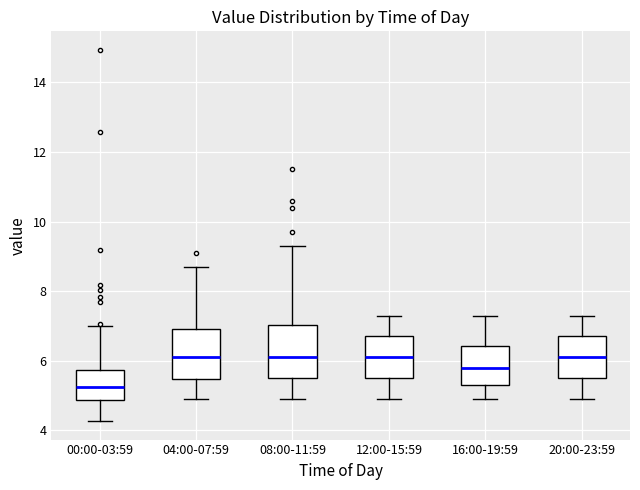

Reading left to right, transcribe this box plot: for each box, give where its median line is, the range the box spans, and where its two whiskers end, as read against the y-axis. The values are not printed on the chart, so give them approximately, as read against the axis.

00:00-03:59: median 5.2, box 4.8 to 5.8, whiskers 4.2 to 7.0
04:00-07:59: median 6.2, box 5.4 to 7.0, whiskers 5.0 to 8.8
08:00-11:59: median 6.2, box 5.6 to 7.0, whiskers 5.0 to 9.4
12:00-15:59: median 6.2, box 5.6 to 6.8, whiskers 5.0 to 7.4
16:00-19:59: median 5.8, box 5.4 to 6.4, whiskers 5.0 to 7.4
20:00-23:59: median 6.2, box 5.6 to 6.8, whiskers 5.0 to 7.4